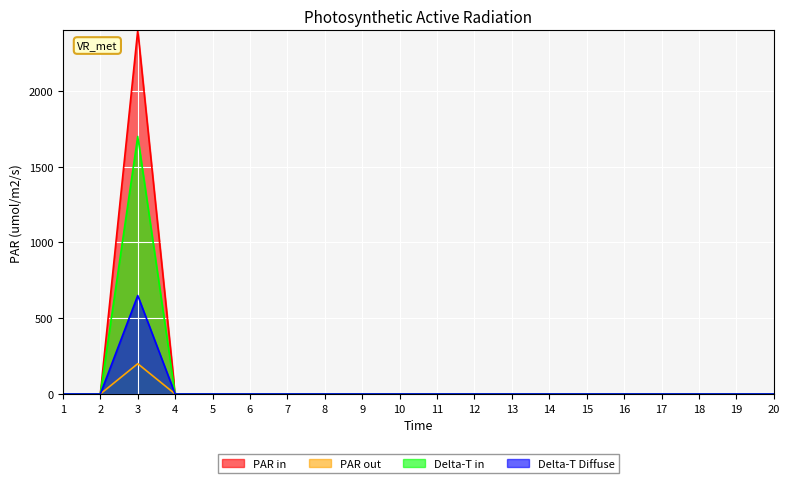

At which label does Delta-T Diffuse reach its minimum?

1